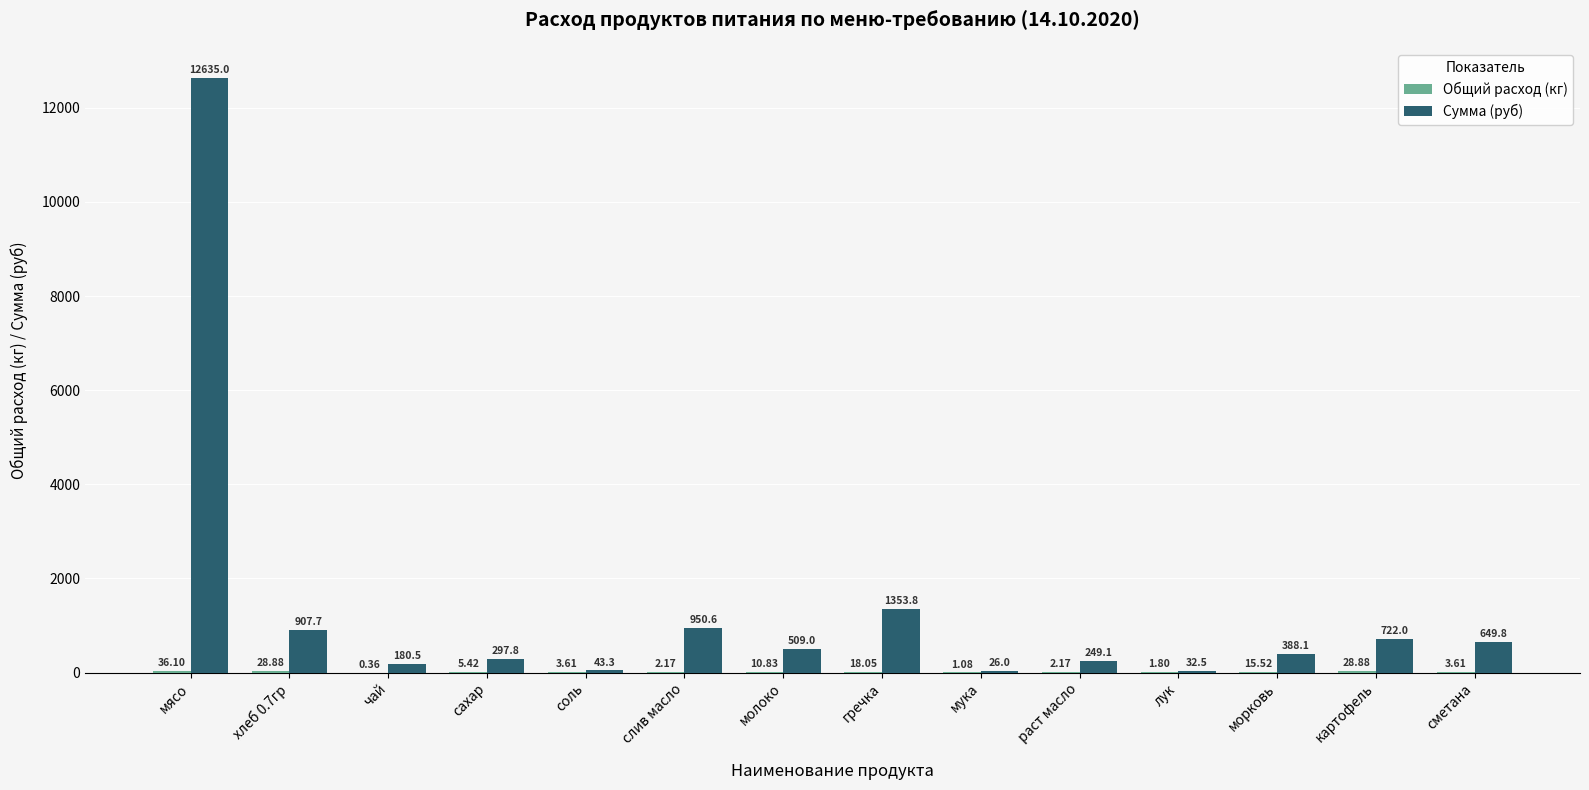

Where is Сумма (руб) nearest to the value 6330?

гречка